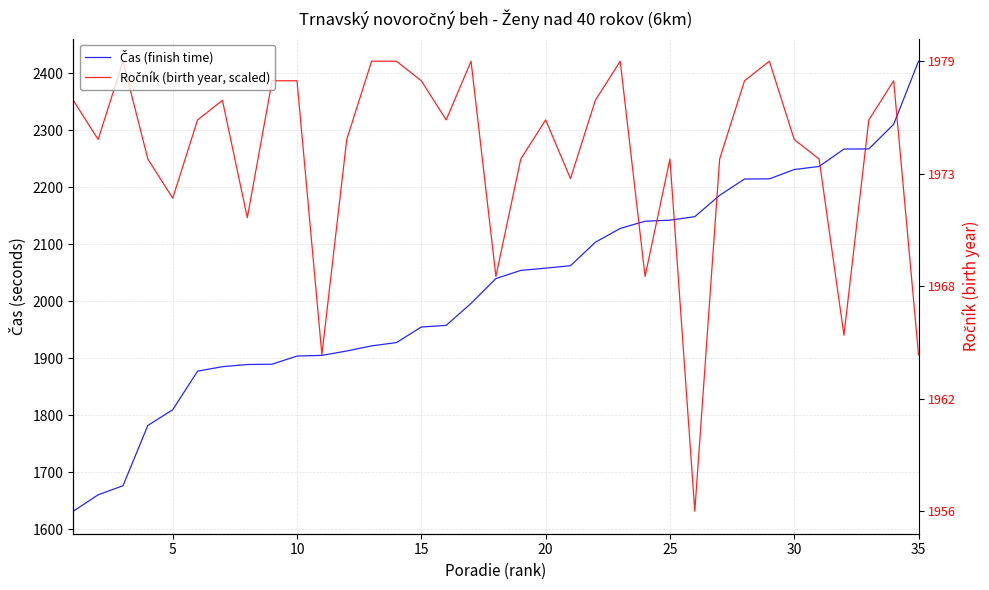

How many categories are shown in the chart?

35